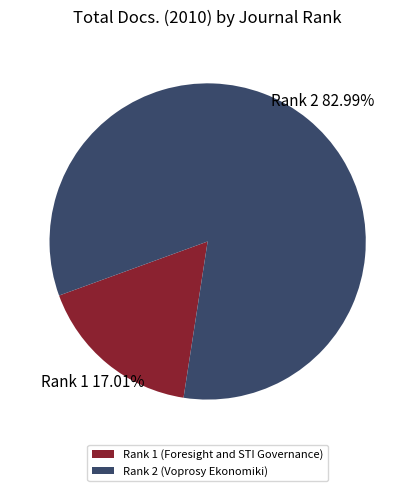

True or false: Rank 1 (Foresight and STI Governance) accounts for 17% of the total.

True